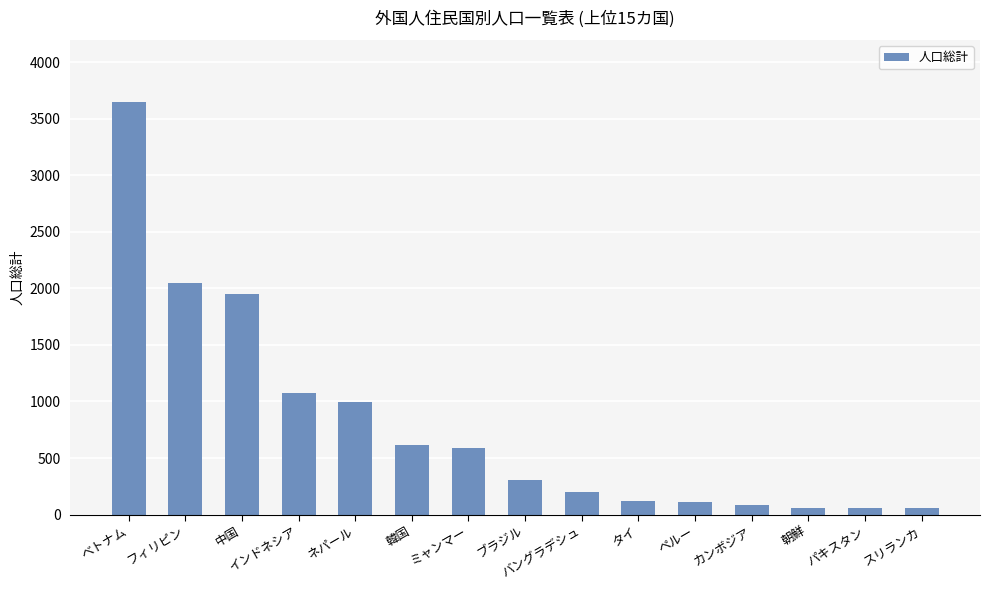

What is the change in value from バングラデシュ to カンボジア?

-116